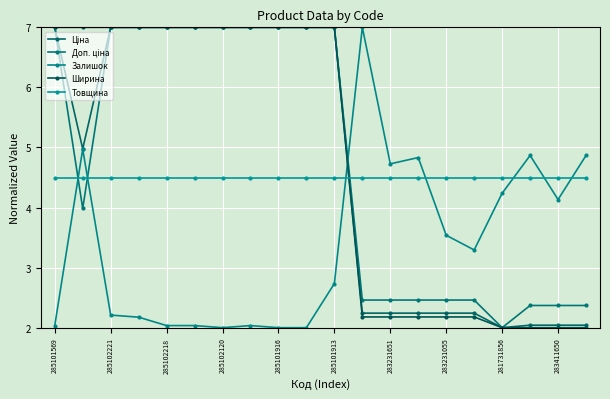

How many series are shown in this chart?

5